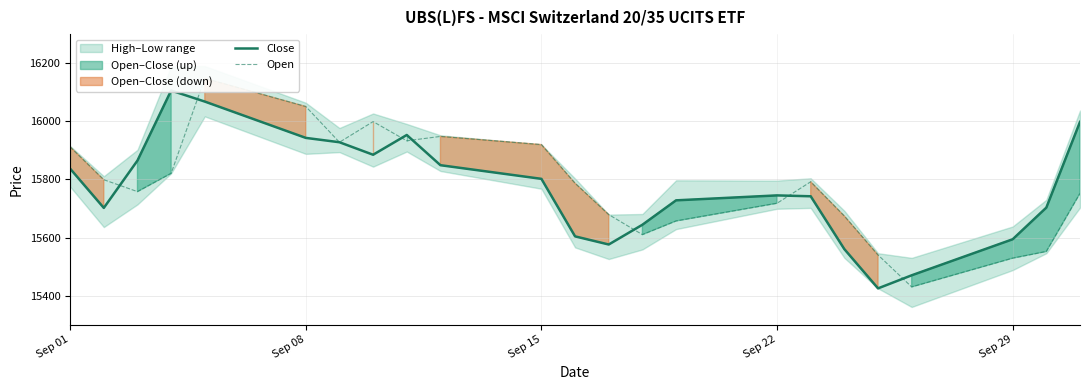

Is it true that Open equals 7715 at 18?

False